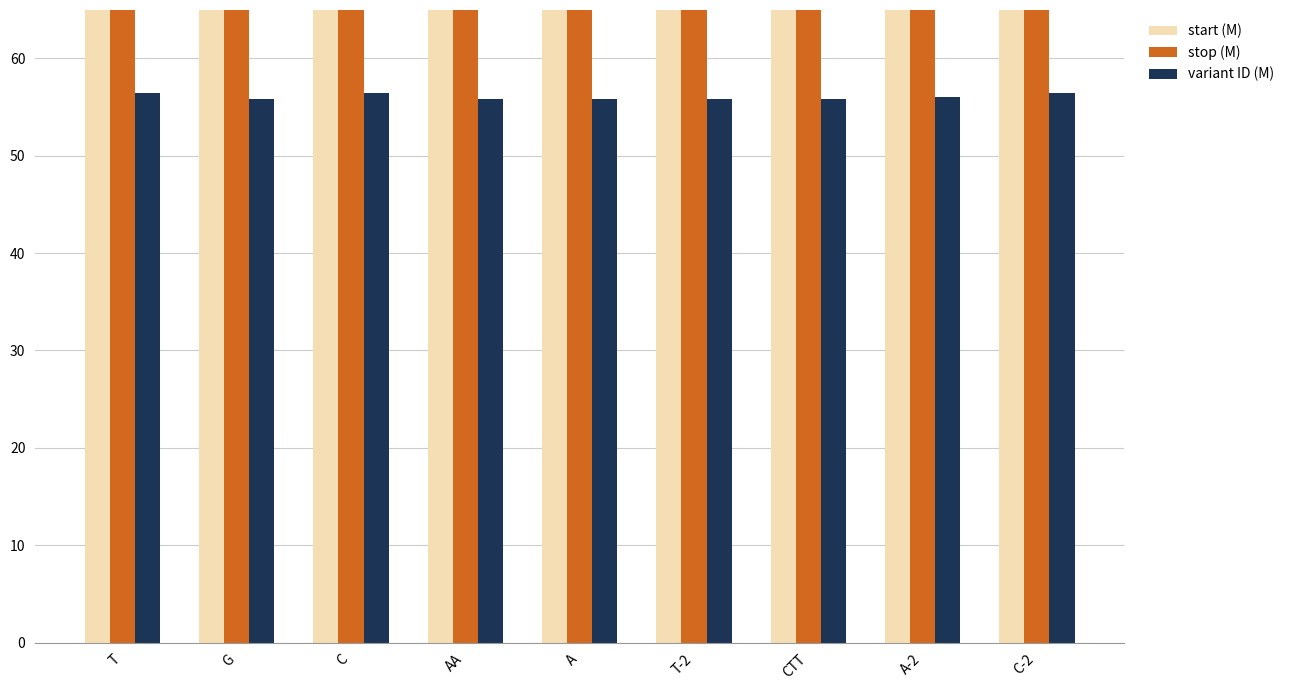

At how many categories does at least one series exceed 68?

9